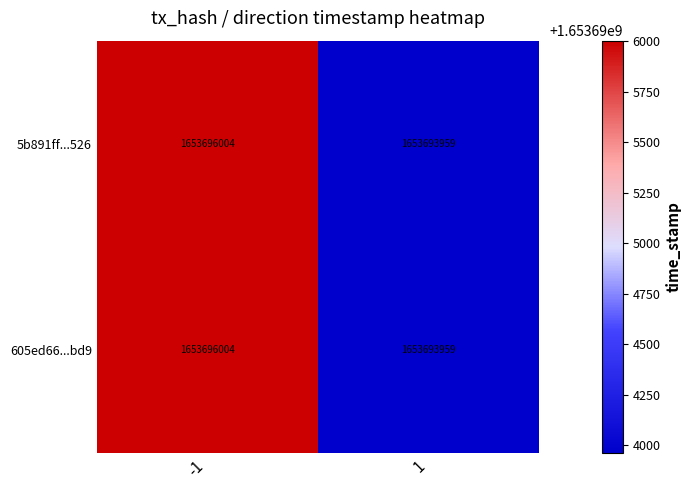

What is the total value across all series at 1?

3307387918